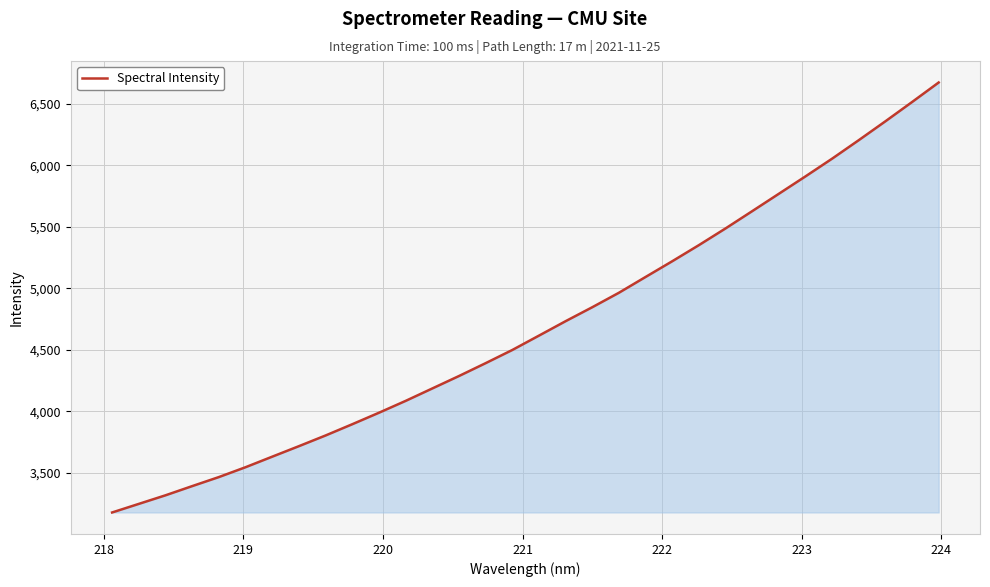

Does the chart display data point markers on the line(s)?

No